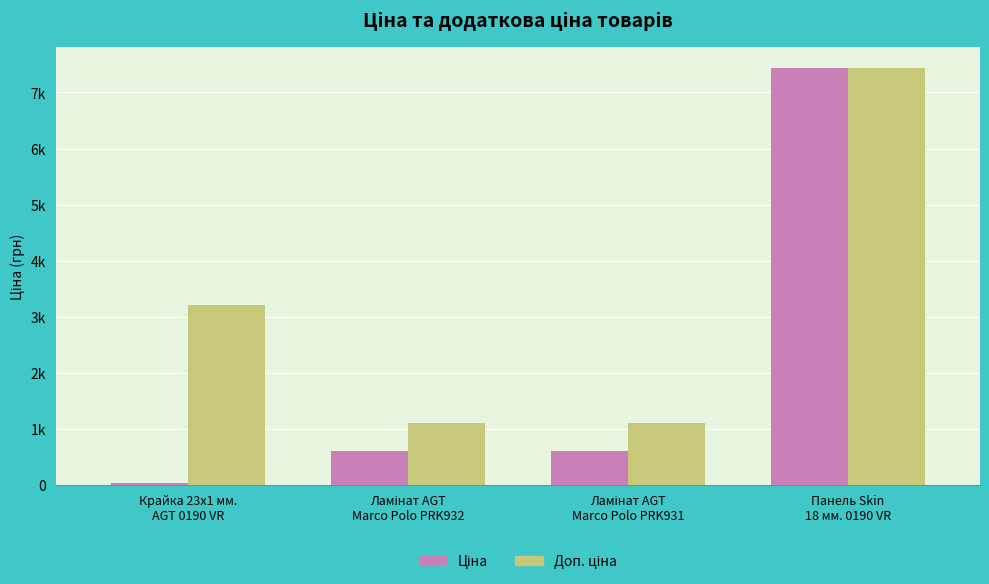

At which label does Ціна reach its minimum?

Крайка 23x1 мм.
AGT 0190 VR